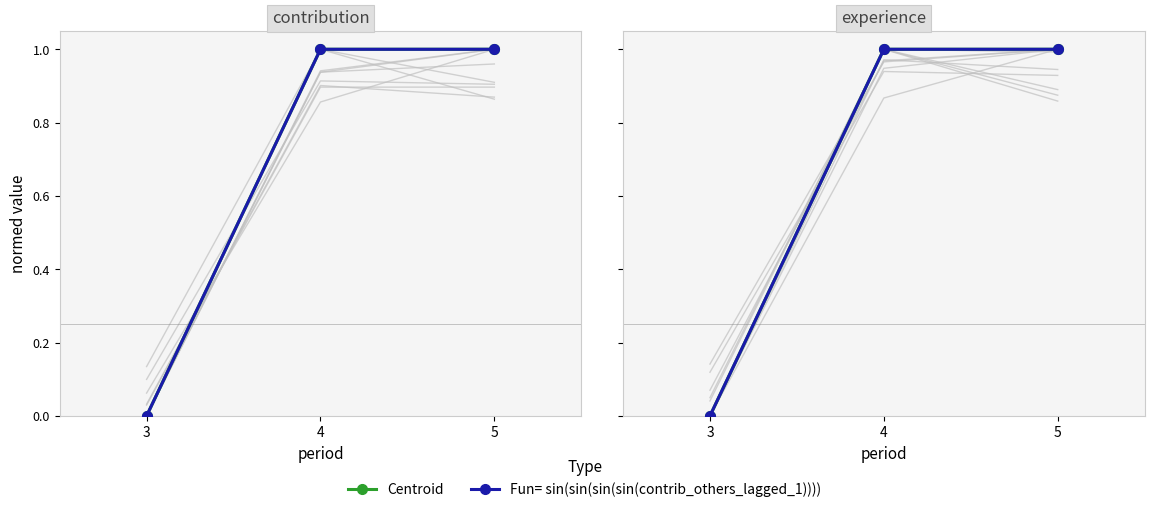

The Centroid series shows 1.0 at 4. True or false?

True